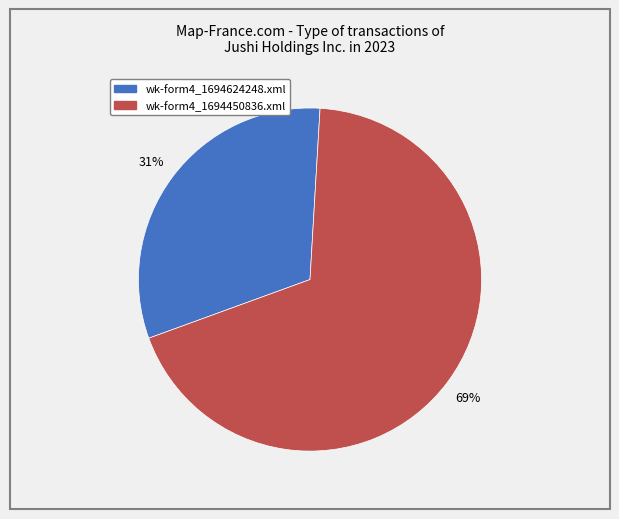

How many segments does this pie chart have?

2